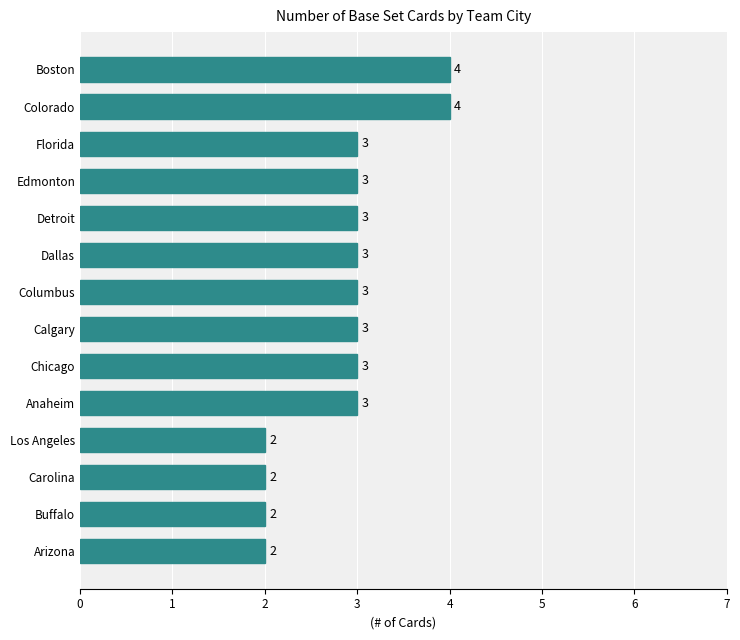

What is the maximum value shown in the chart?

4